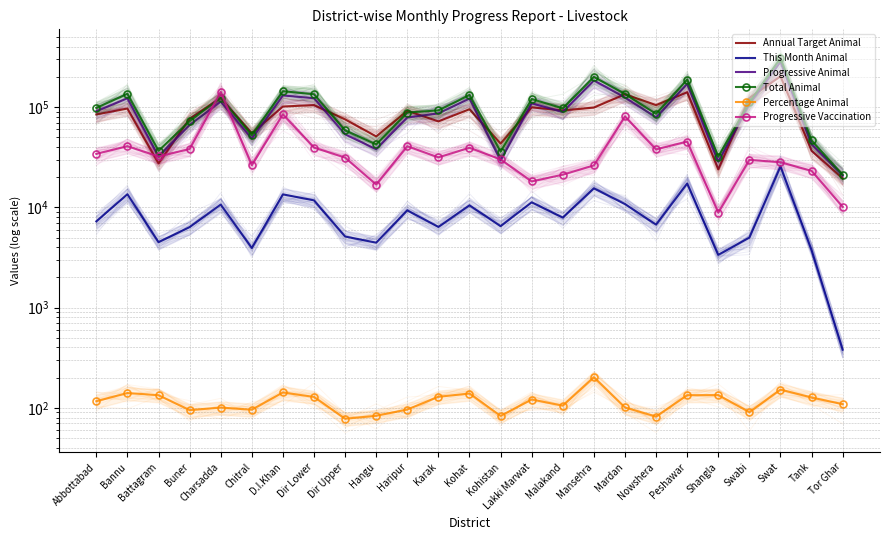

Which series has the widest spread of values?

Total Animal